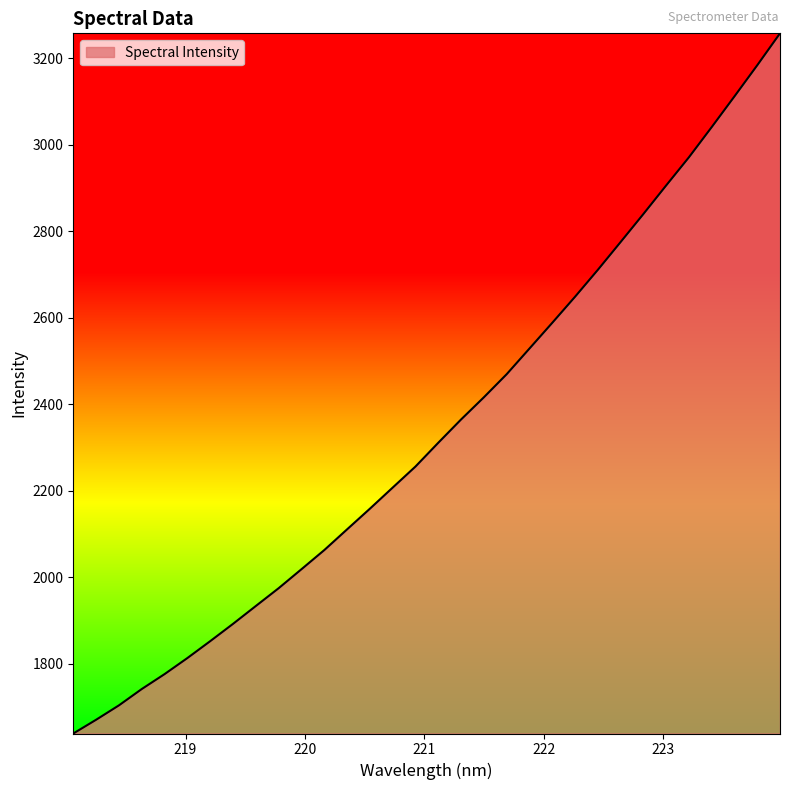

What is the minimum value shown in the chart?

1638.2